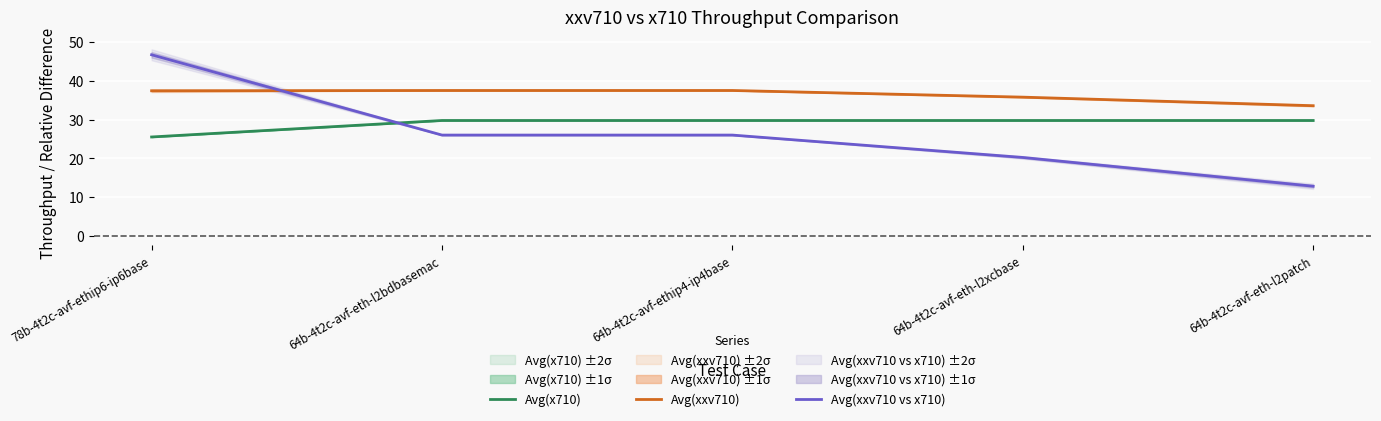

What is the smallest value displayed?

12.8